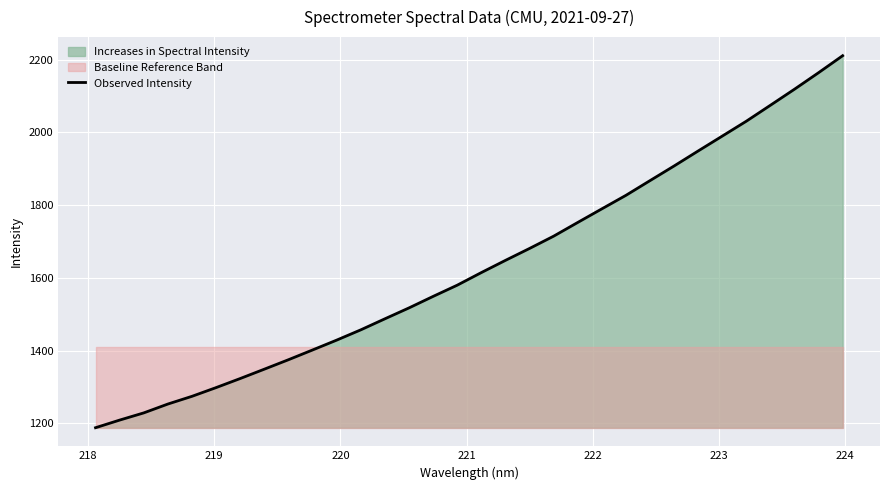

What is the highest value of the Observed Intensity series?

2210.7